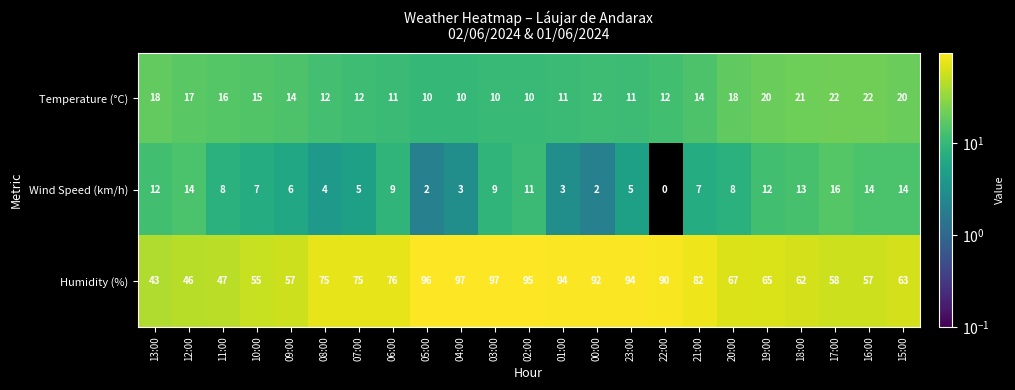

What is the total value across all series at 08:00?

91